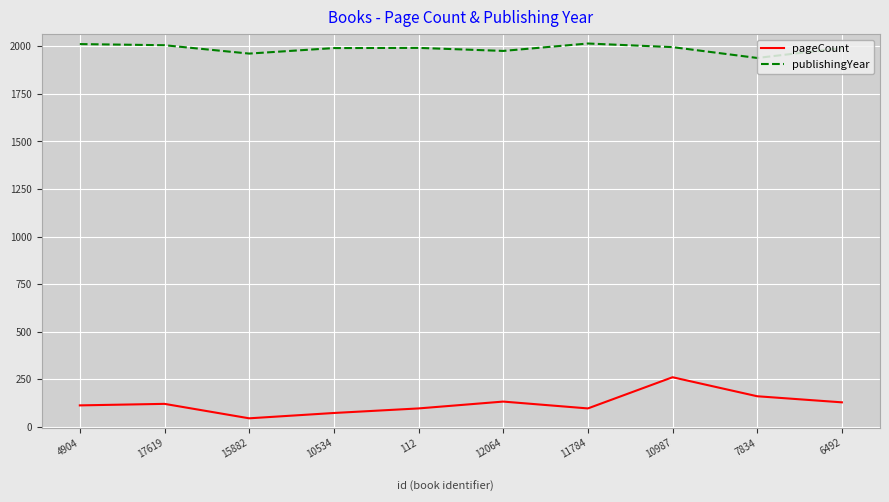

True or false: pageCount and publishingYear cross at least once.

False